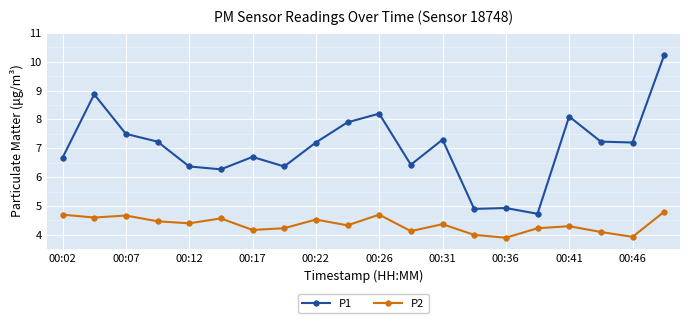

Does the chart have visible grid lines?

Yes